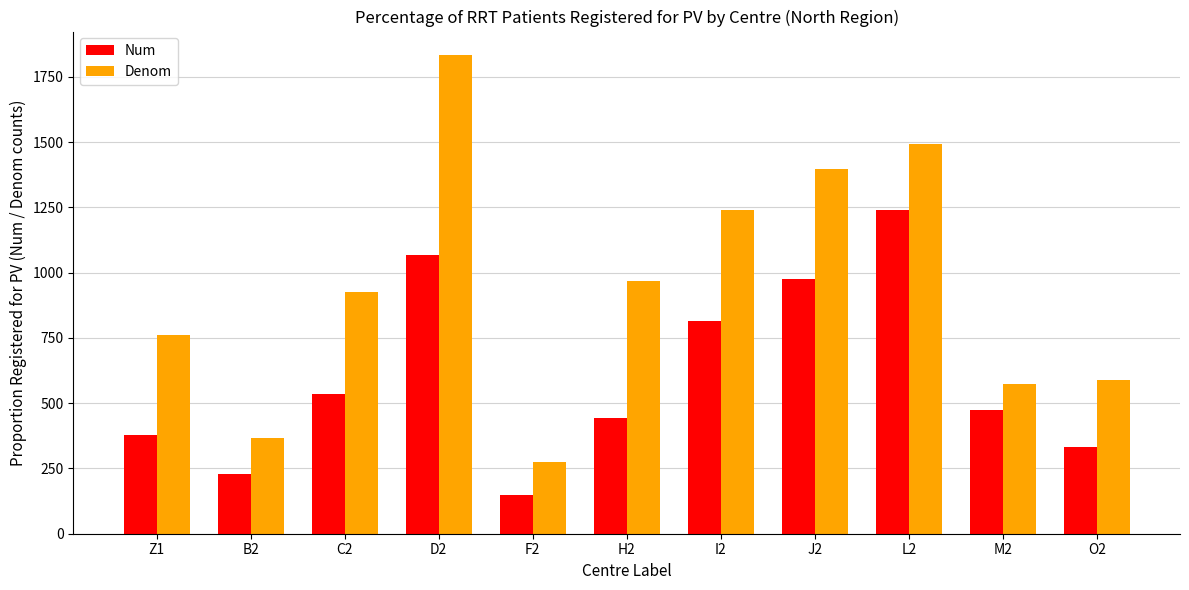

What is the label of the 7th bar from the left?

I2